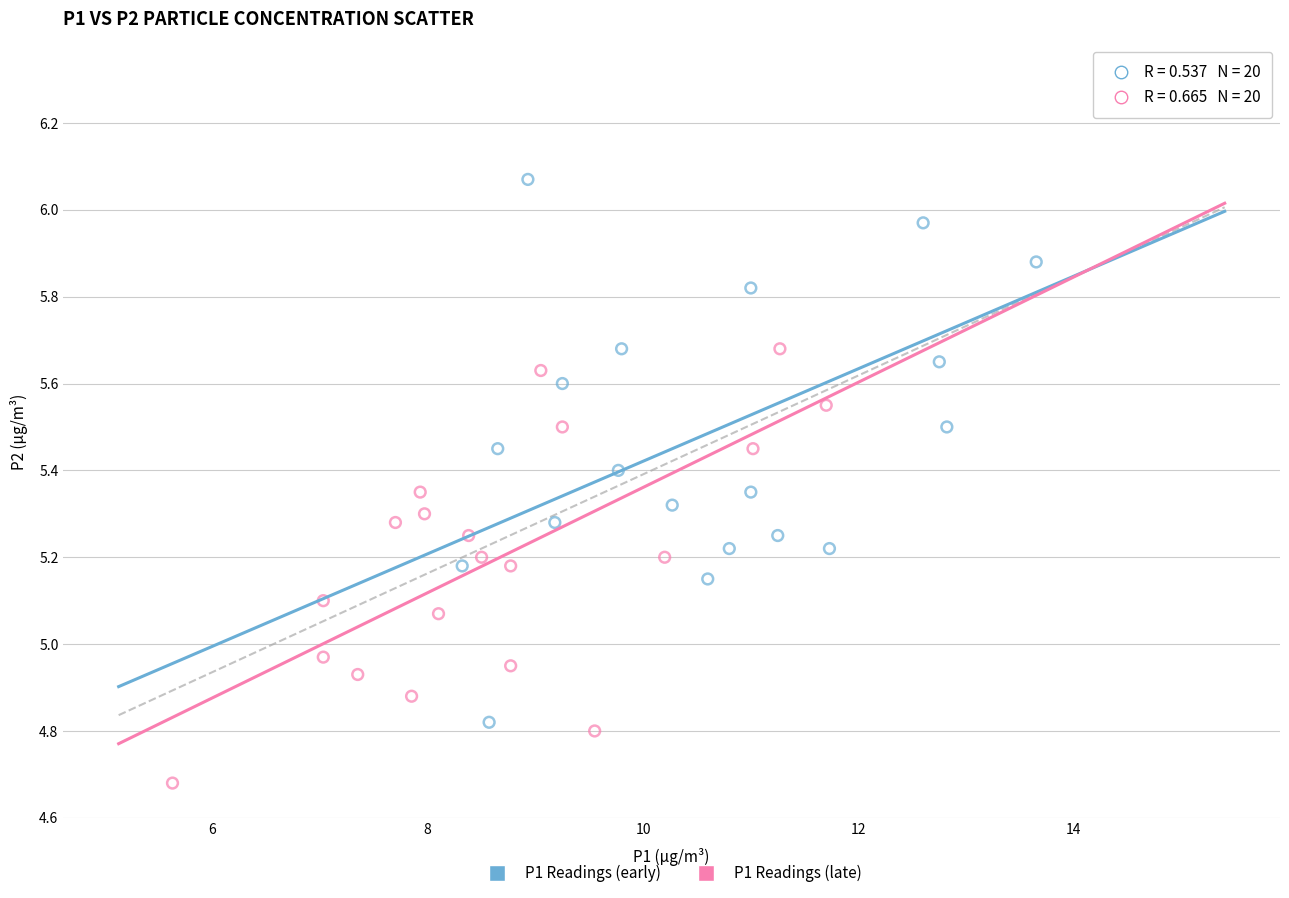

Which series contains the lowest Y value?

P1 Readings (late)